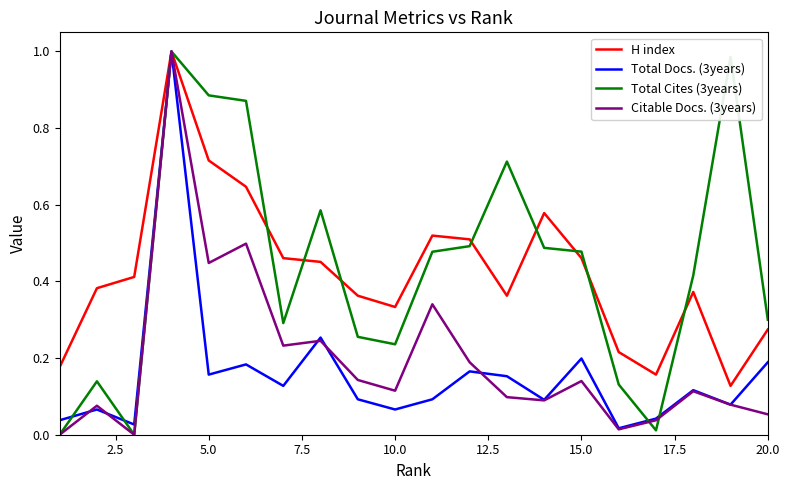

At 10.0, list the series in order from smallest to largest.

Total Docs. (3years), Citable Docs. (3years), Total Cites (3years), H index